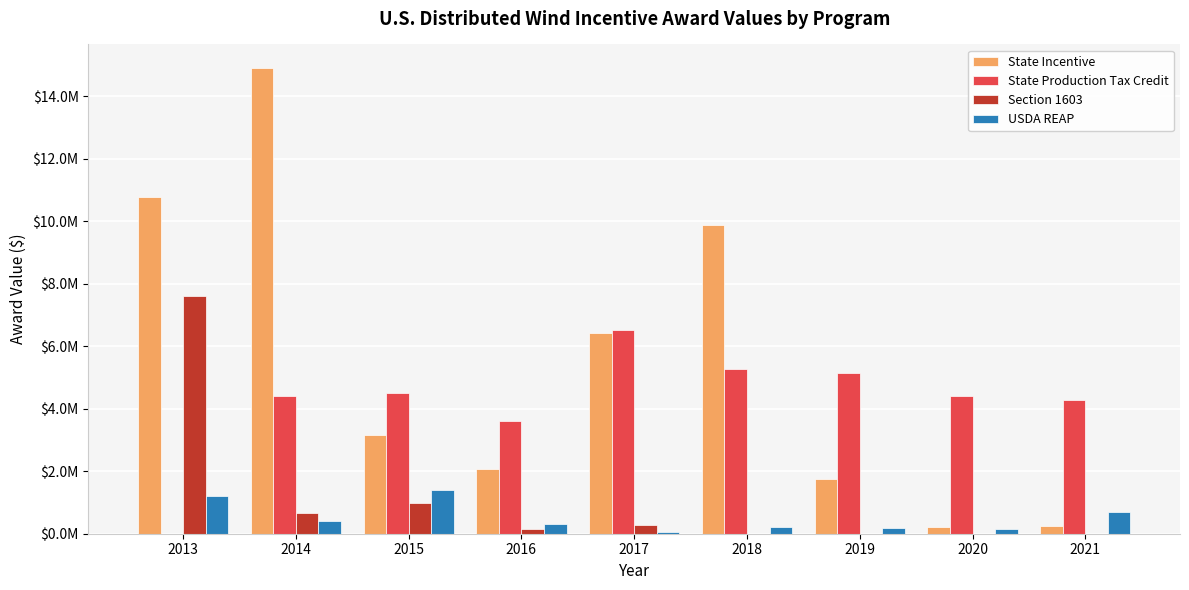

Is the value of State Production Tax Credit at 2015 greater than the value of Section 1603 at 2019?

Yes